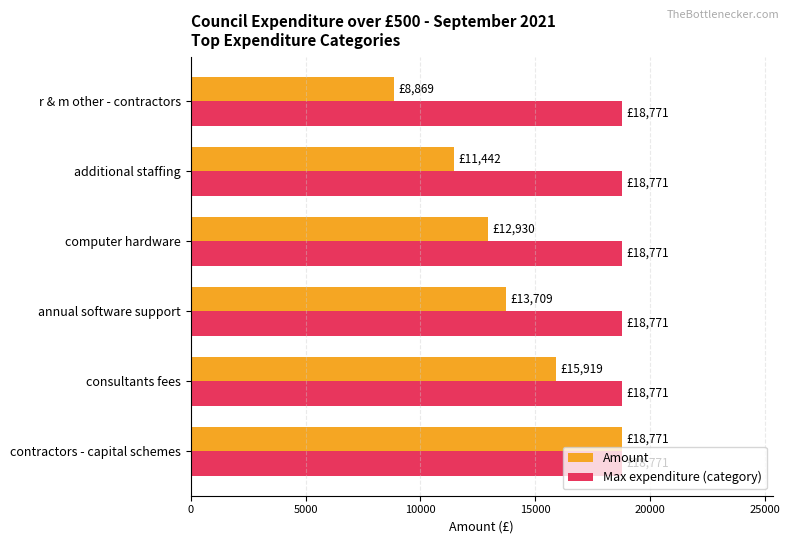

Where is Amount nearest to the value 13820?

annual software support